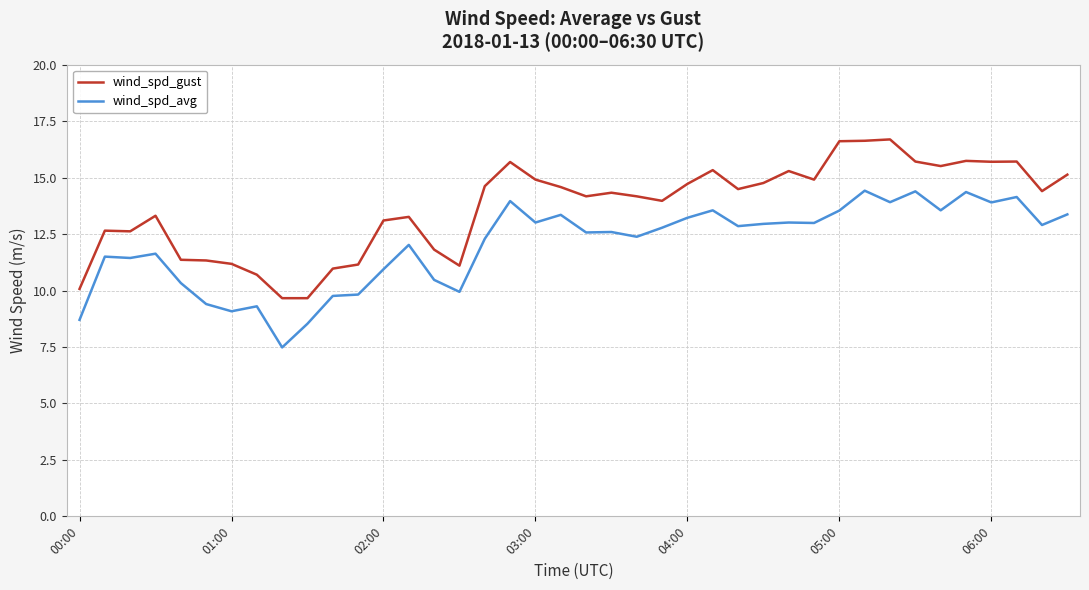

What is the average value of the wind_spd_gust series?

13.7